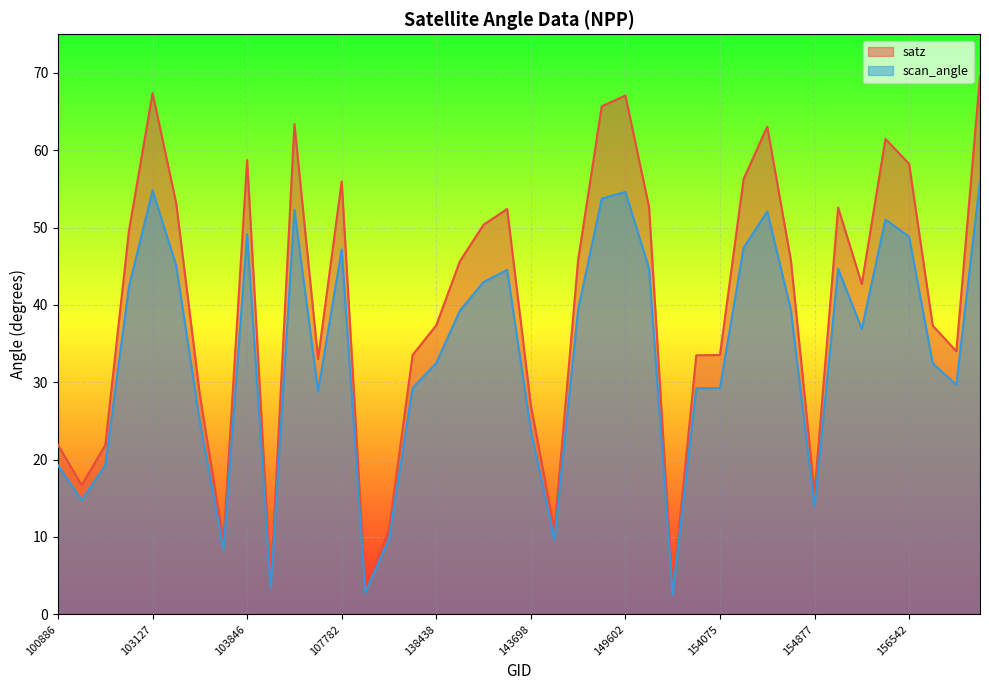

At 156725, list the series in order from largest to smallest.

satz, scan_angle